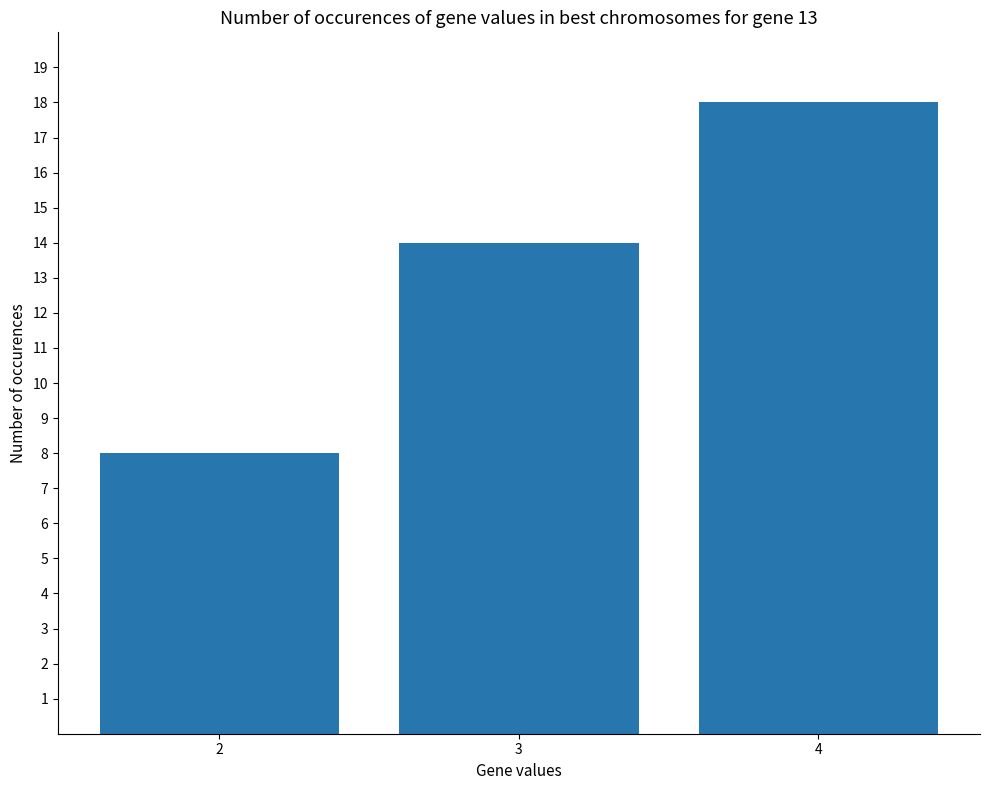

What is the value of the 2nd bar from the left?

14